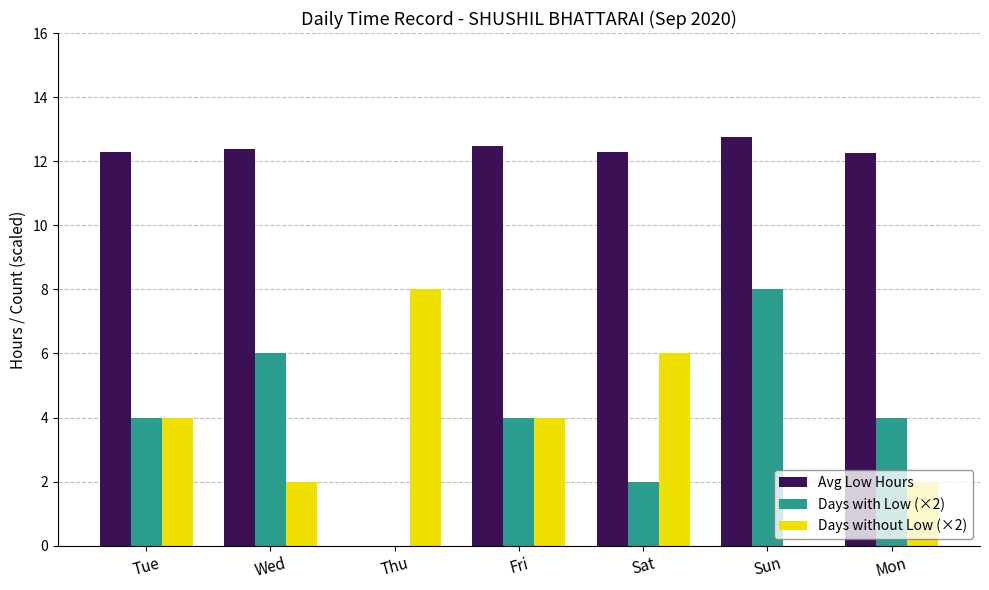

At which label does Days without Low (×2) reach its peak?

Thu